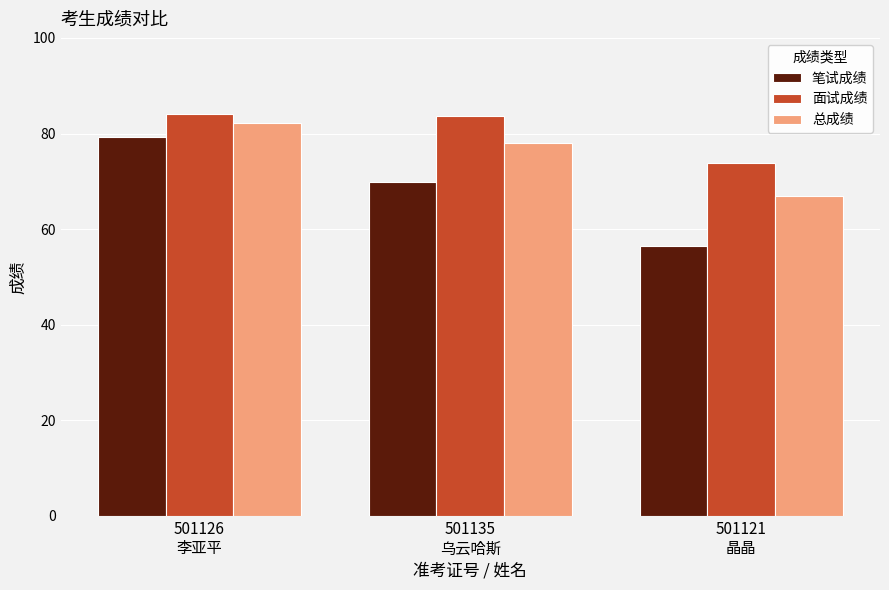

Rank the series by their maximum value, from highest to lowest.

面试成绩, 总成绩, 笔试成绩